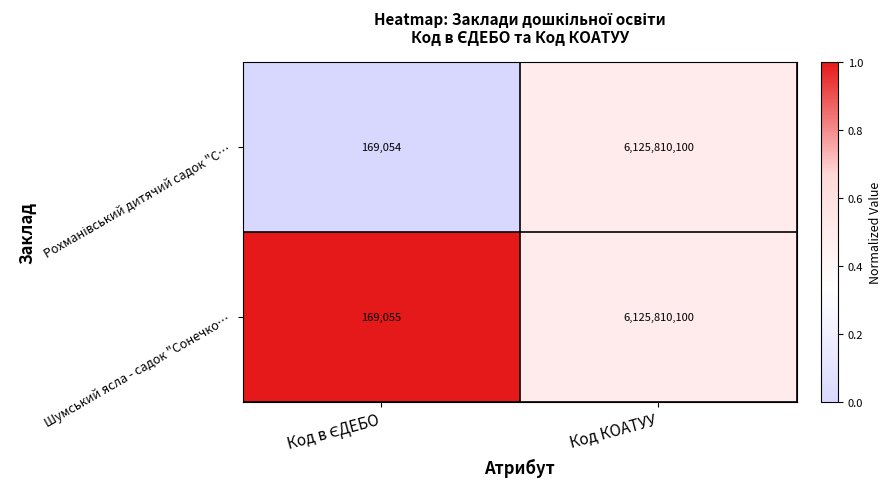

The Шумський ясла - садок "Сонечко… series shows 9554718879 at Код КОАТУУ. True or false?

False